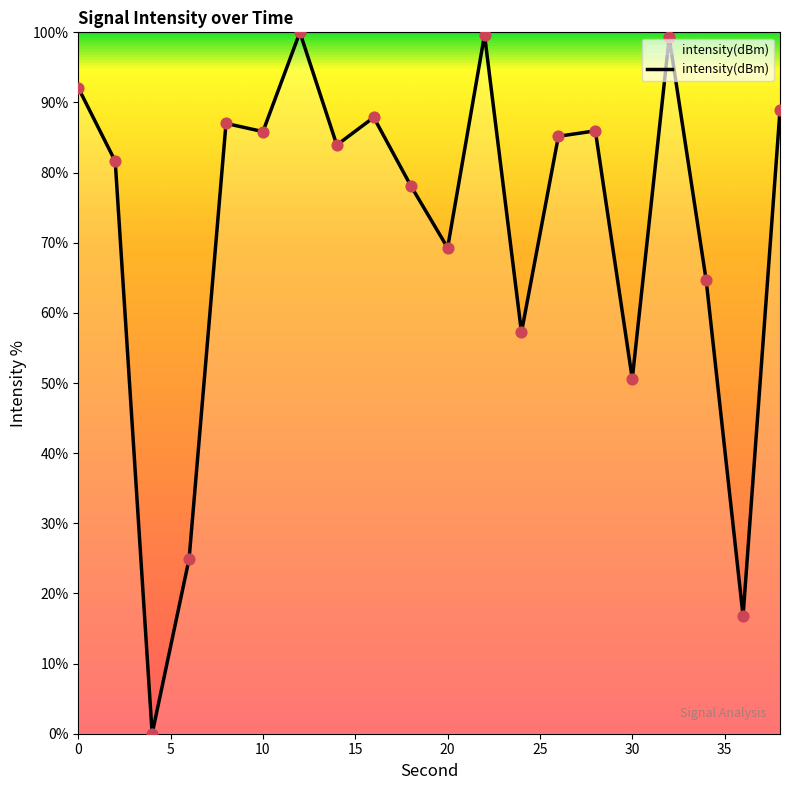

What is the maximum value shown in the chart?

100.0